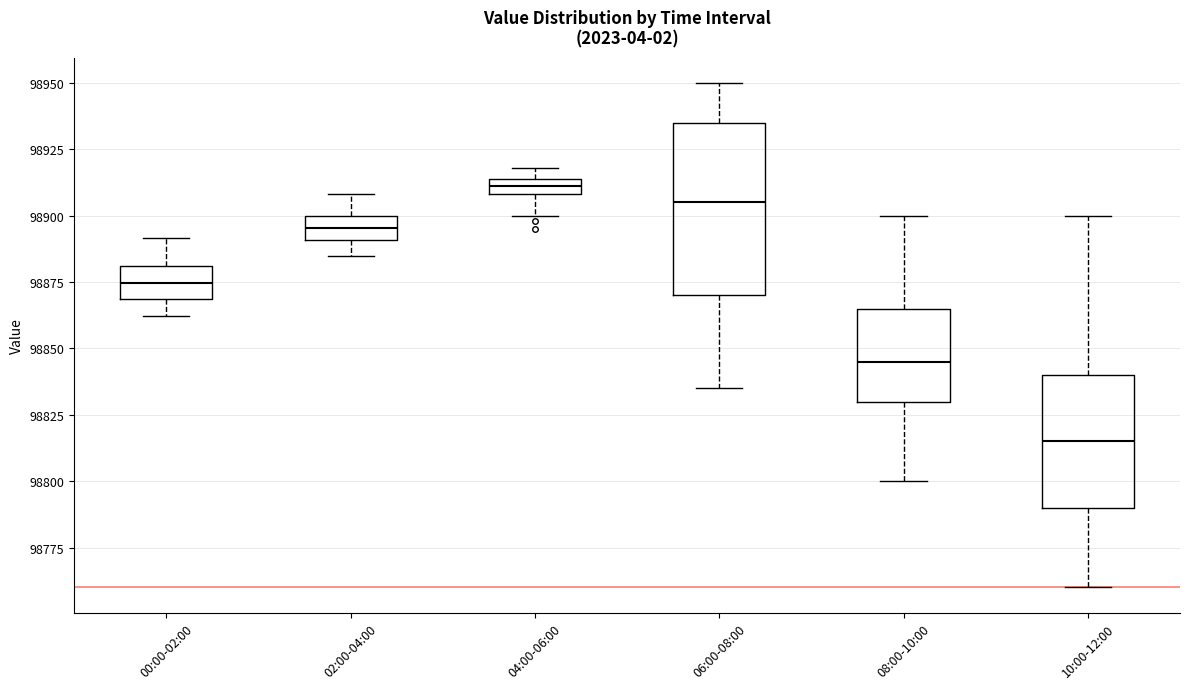

Which box is the tallest, from its lower edge to its upper edge?

06:00-08:00